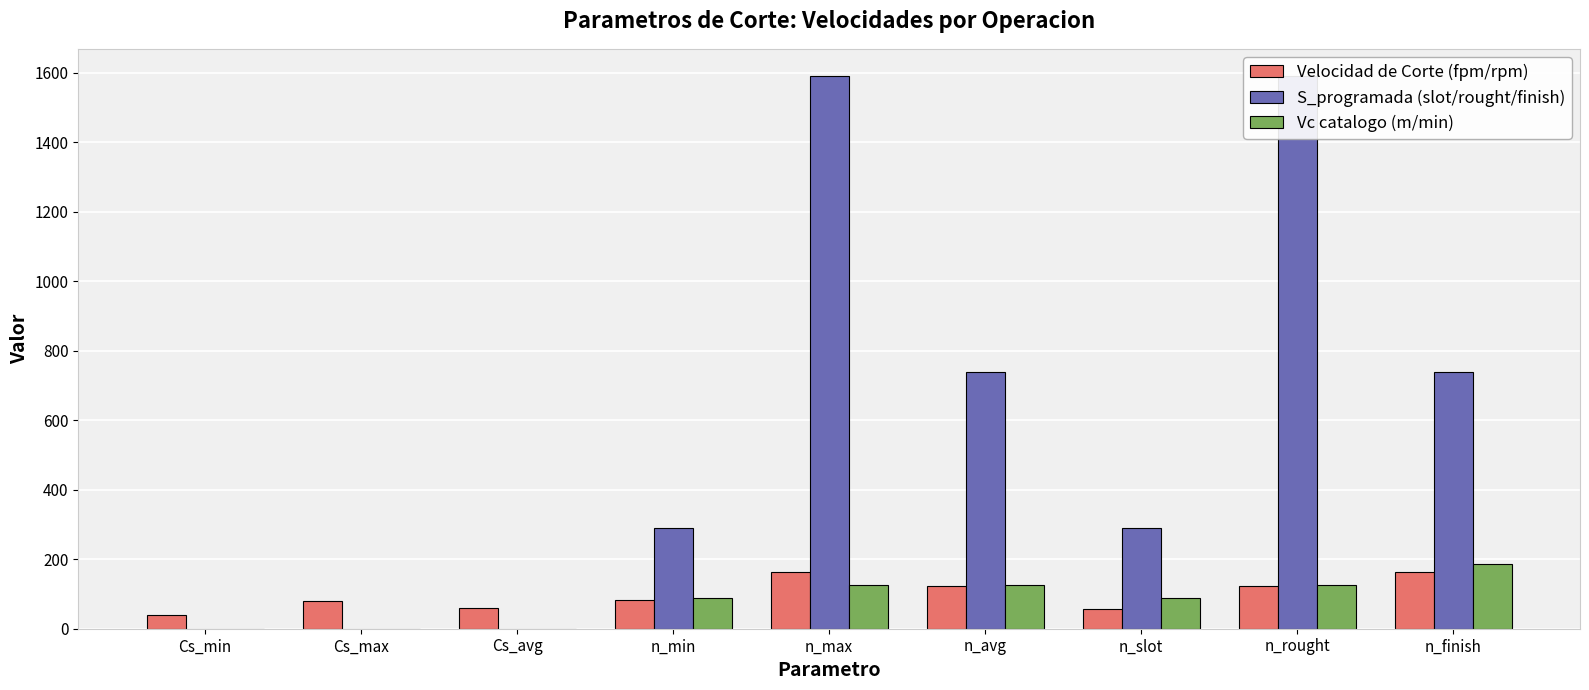

List the series in order of their peak value, lowest first.

Velocidad de Corte (fpm/rpm), Vc catalogo (m/min), S_programada (slot/rought/finish)